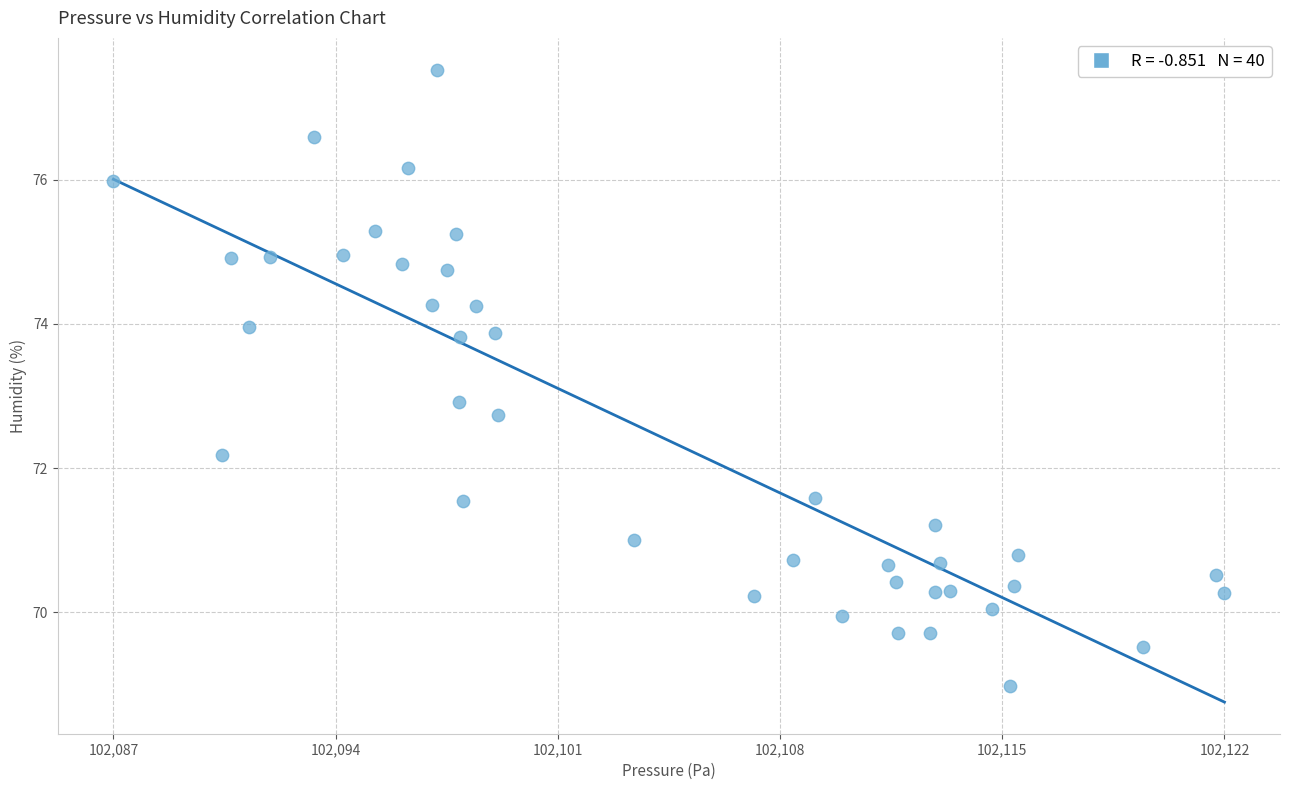

What is the range of X values (max minus min)?

34.9